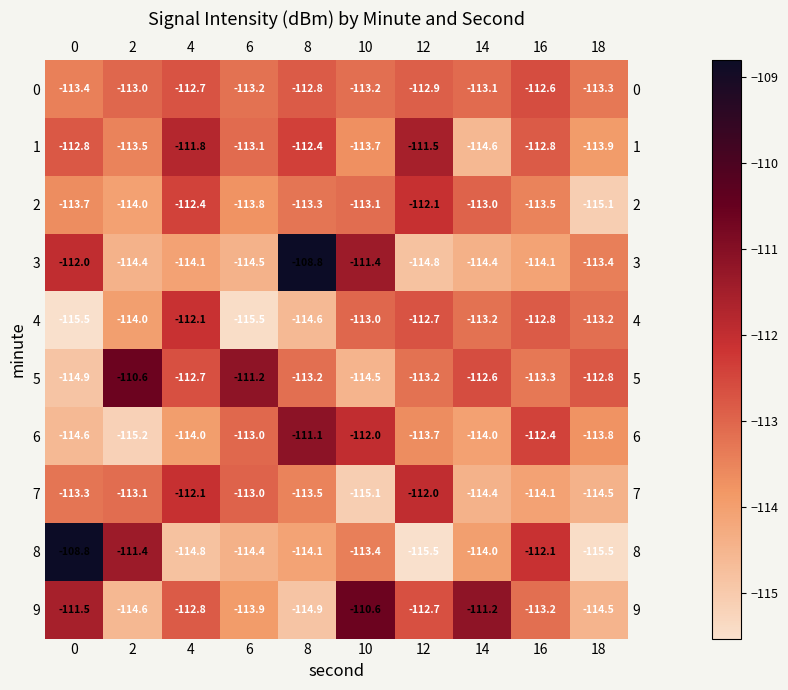

What is the difference between the second highest and second lowest values in the 0 series?

0.6